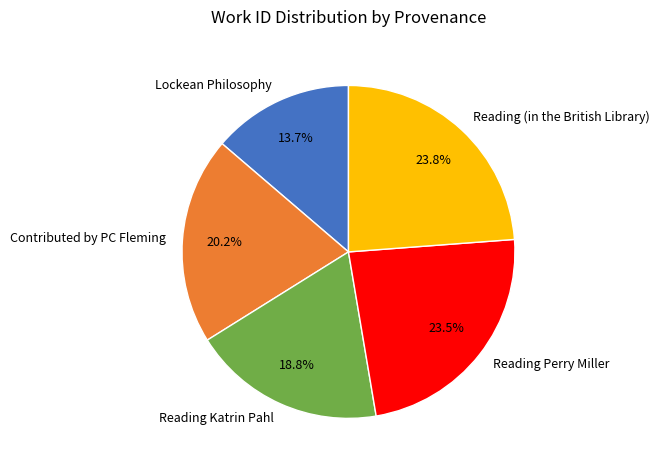

To the nearest percent, what is the average slice percentage?

20%